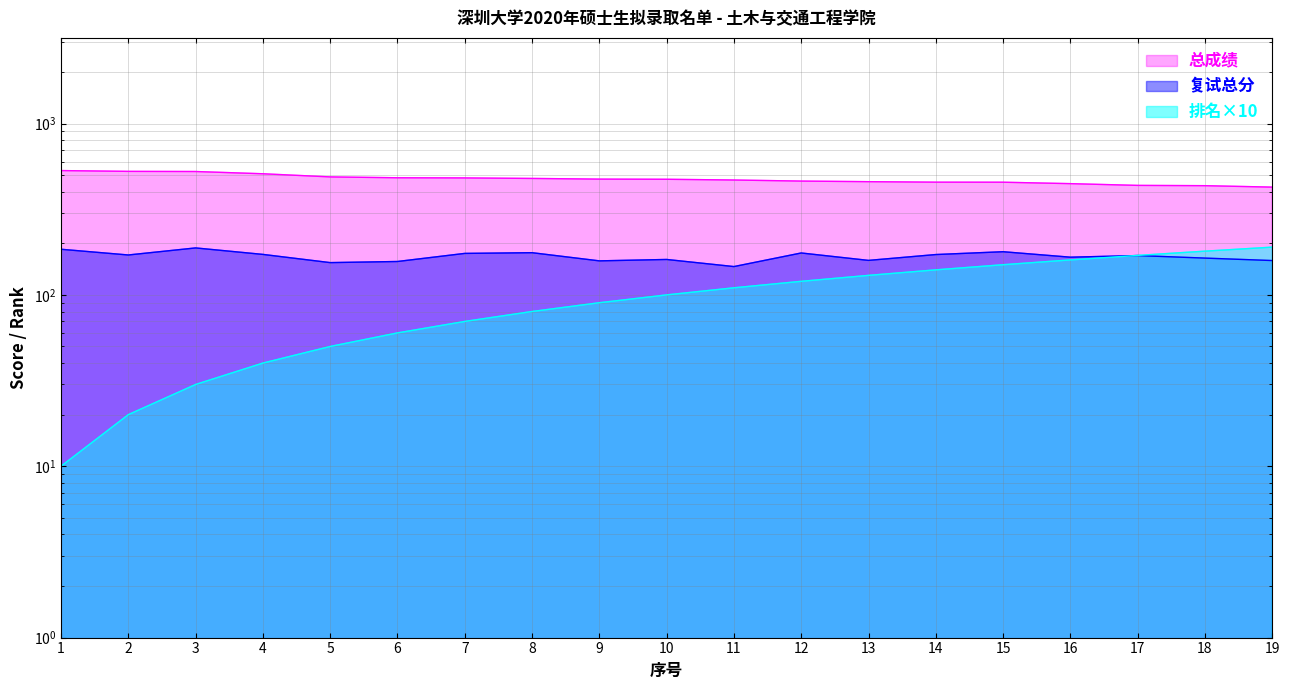

Between 3 and 11, which series saw the biggest shift?

排名